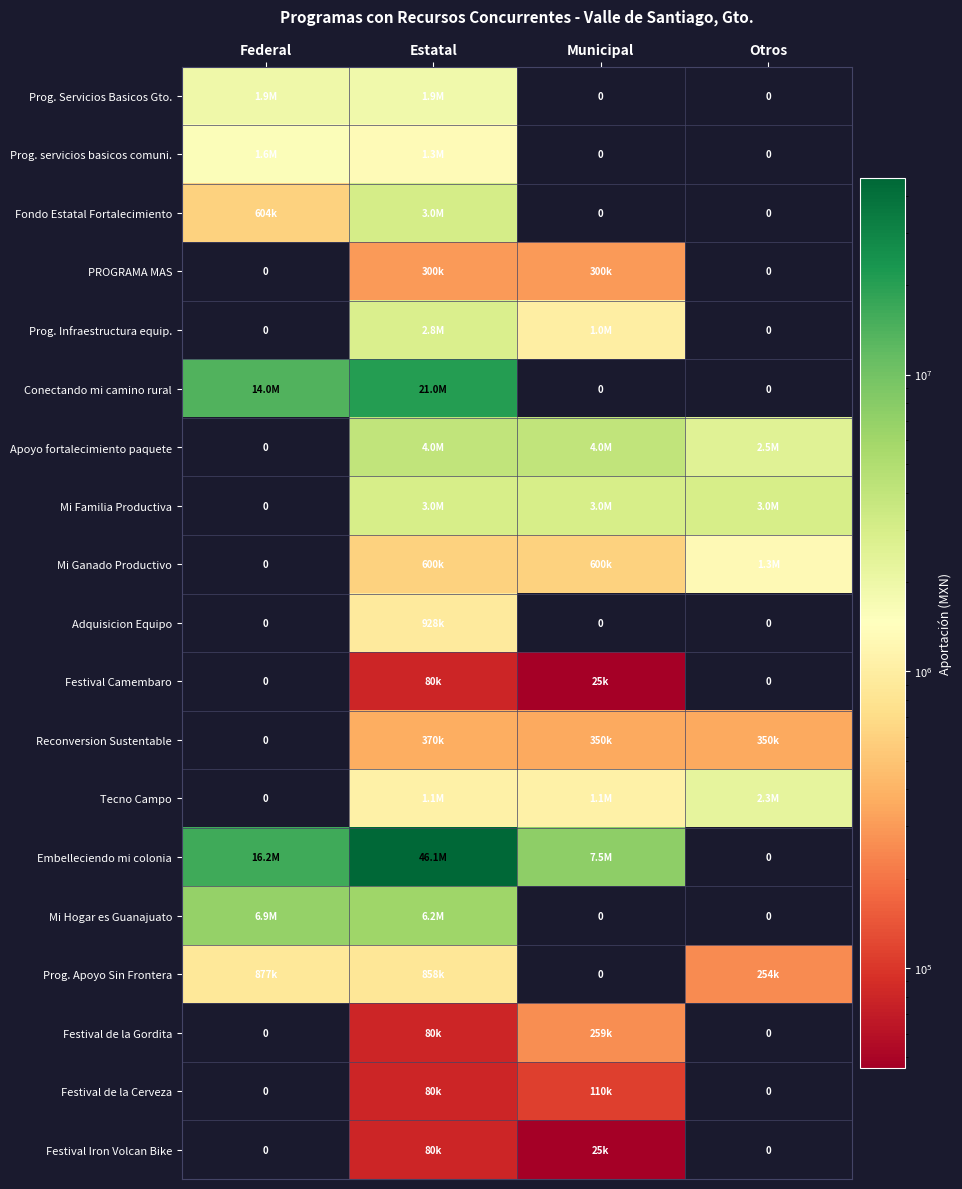

Where is Tecno Campo nearest to the value 1150000?

Estatal